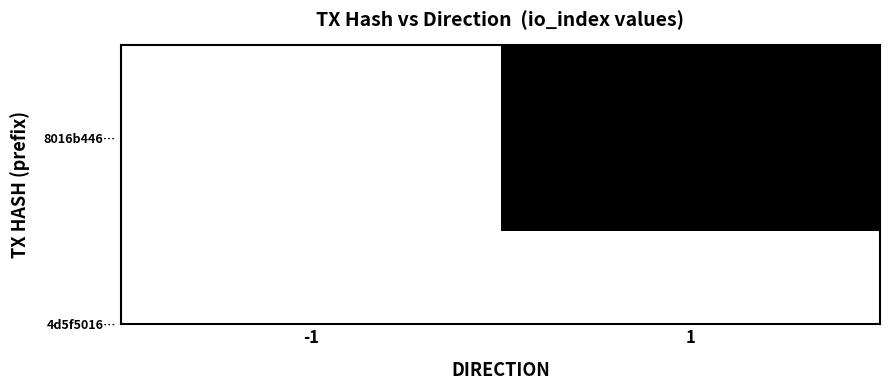

Which category has the lowest value across all series?

-1